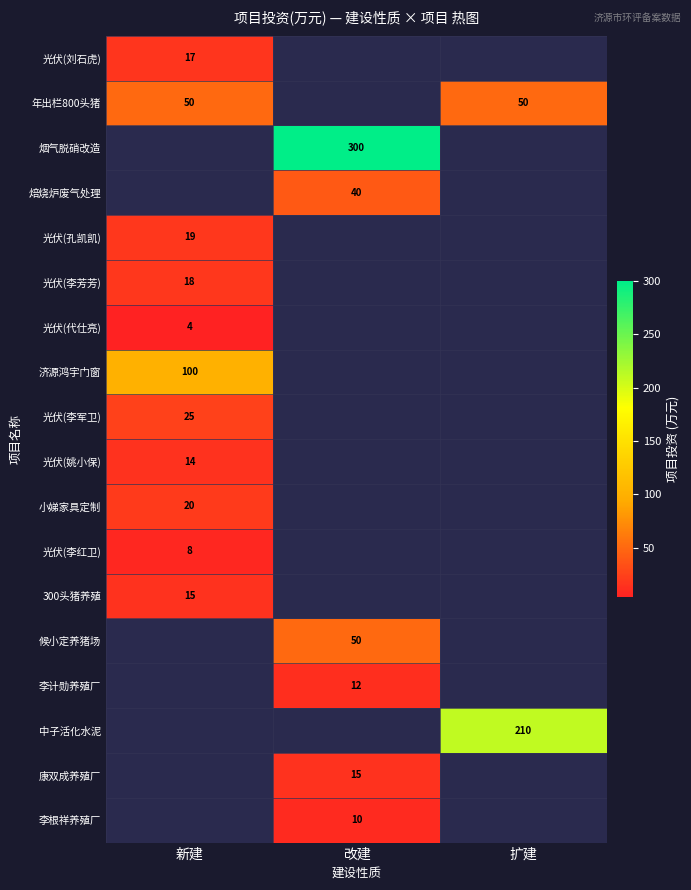

How many data points does each series have?

3